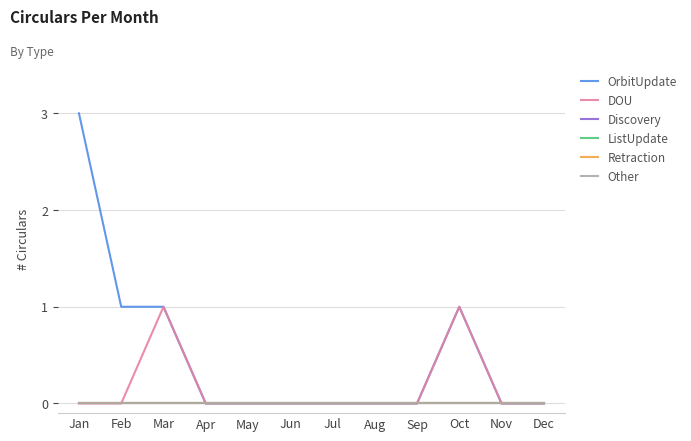

How many lines are shown in the chart?

6